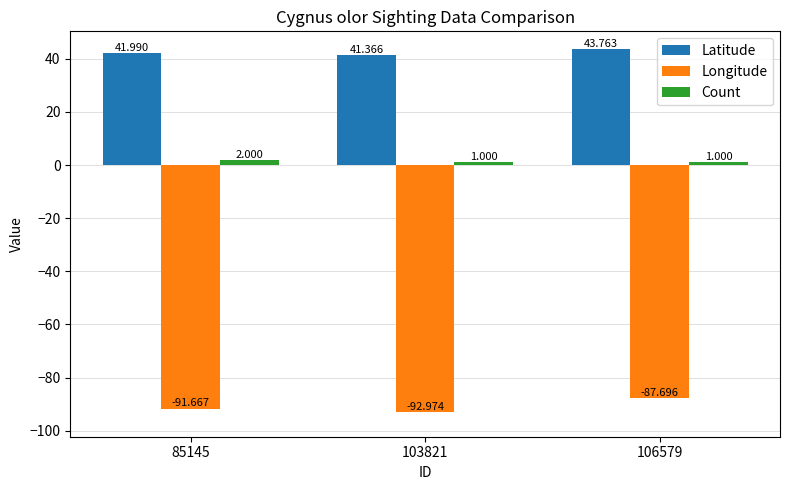

Rank the series at 103821 from lowest to highest value.

Longitude, Count, Latitude